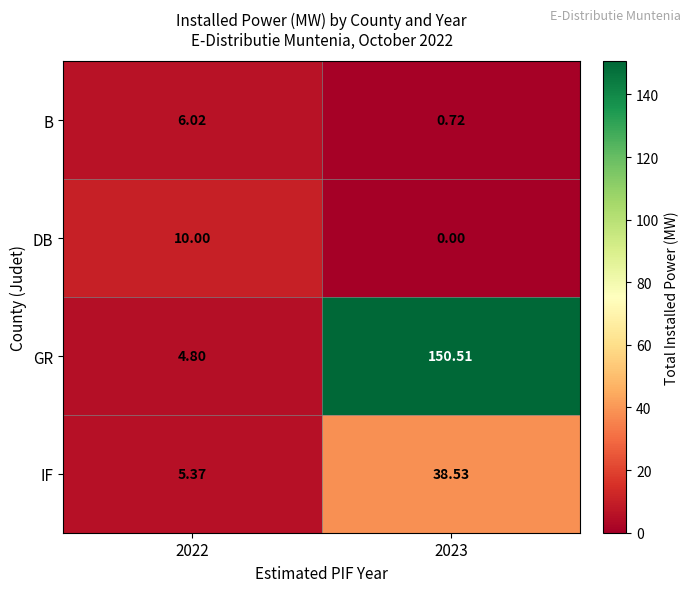

How many categories are shown in the chart?

2